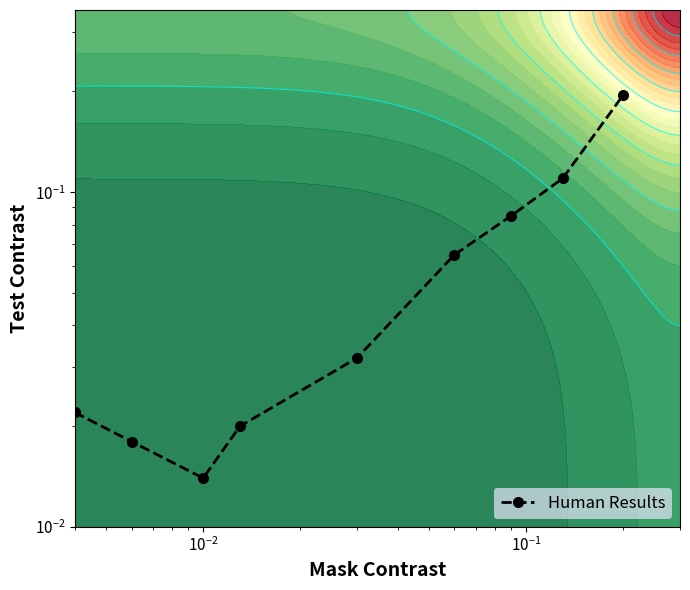

Is it true that the value at $\mathdefault{10^{-2}}$ is 0.0?

True